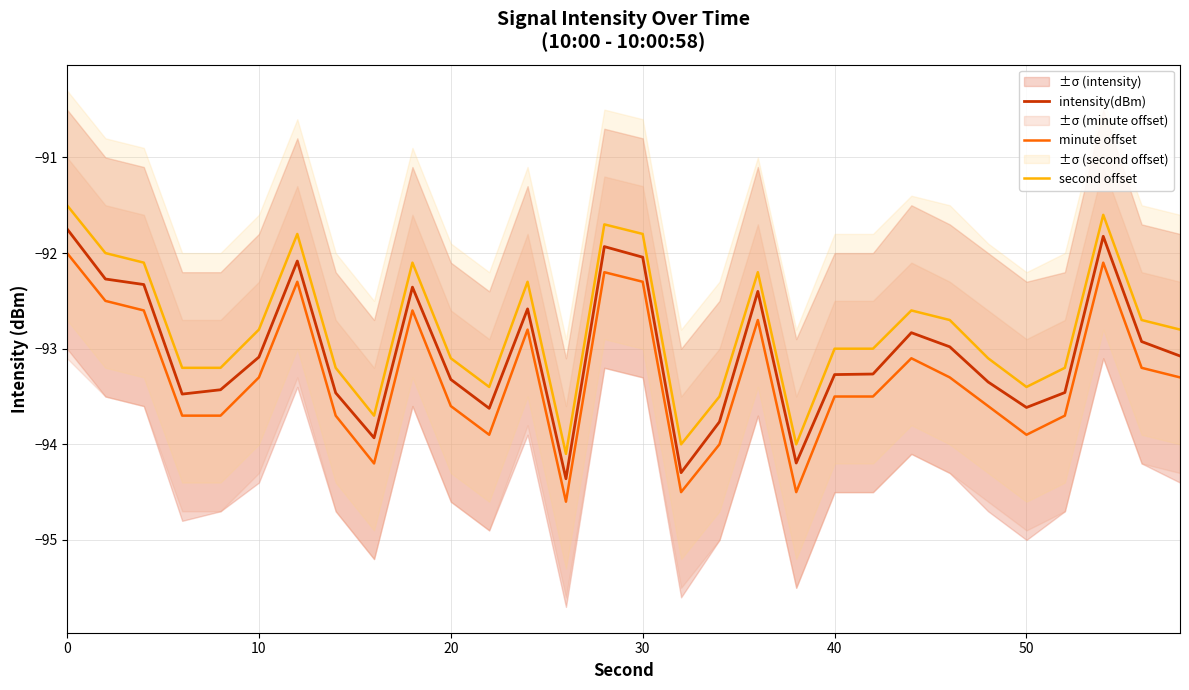

True or false: minute offset and second offset intersect in this chart.

False